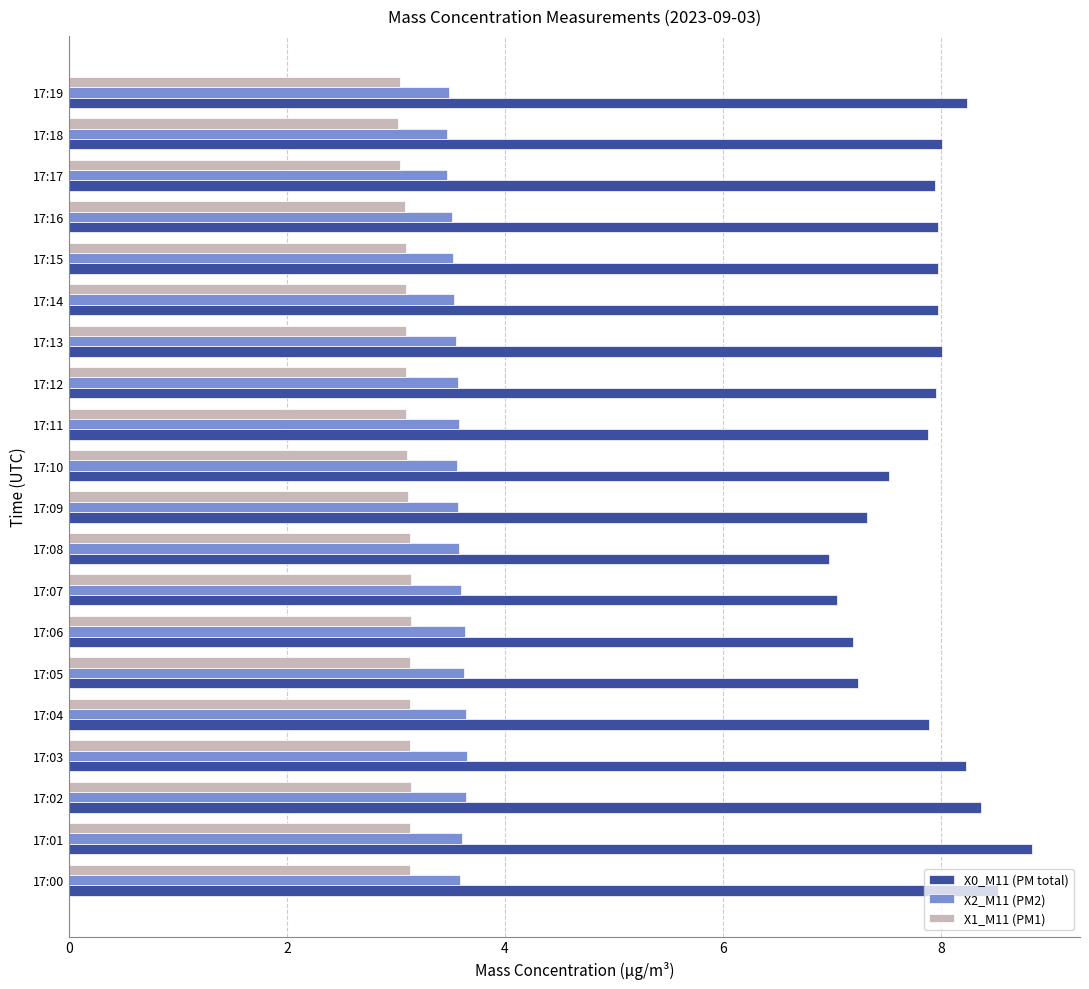

What are all the series names shown in the legend?

X0_M11 (PM total), X2_M11 (PM2), X1_M11 (PM1)